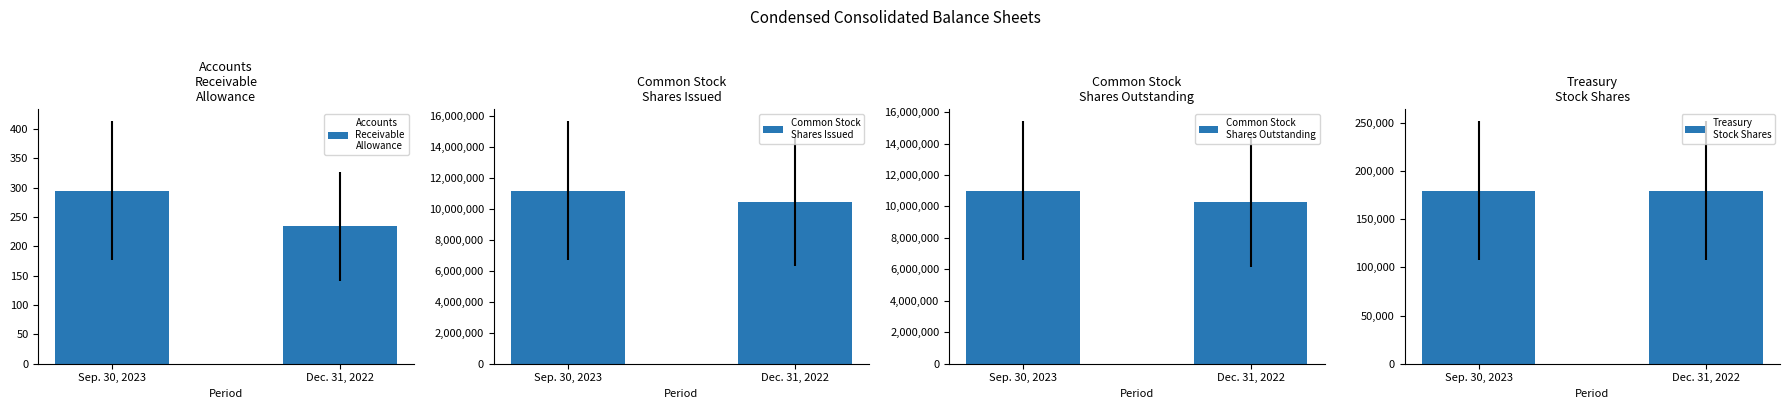

What is the approximate value of Accounts
Receivable
Allowance at Sep. 30, 2023, to the nearest 5?

295